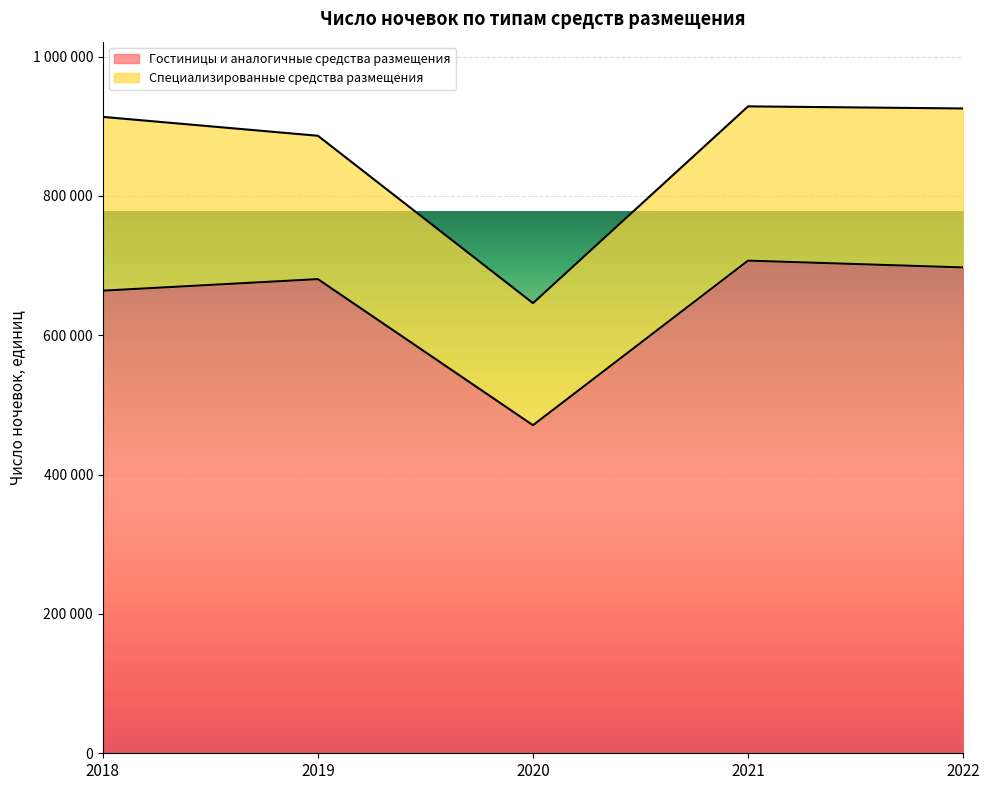

How many values are below 680555?

2